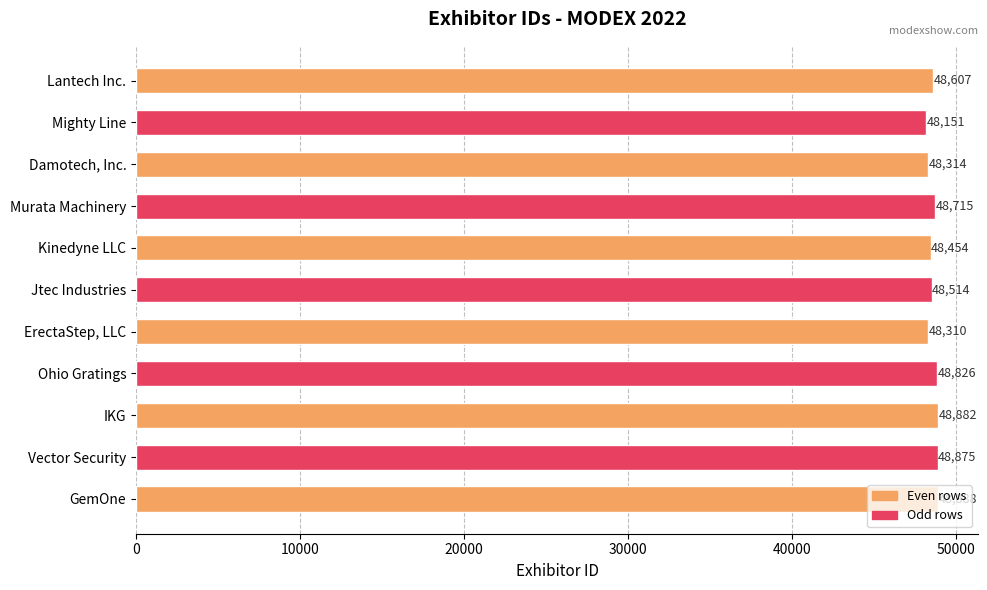

How many data points are less than 48607?

5